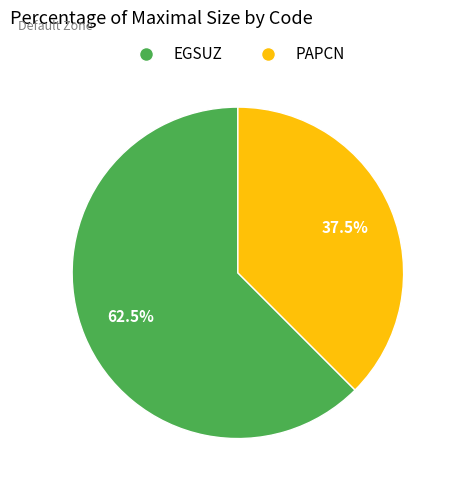

What is the smallest slice in the pie chart?

PAPCN